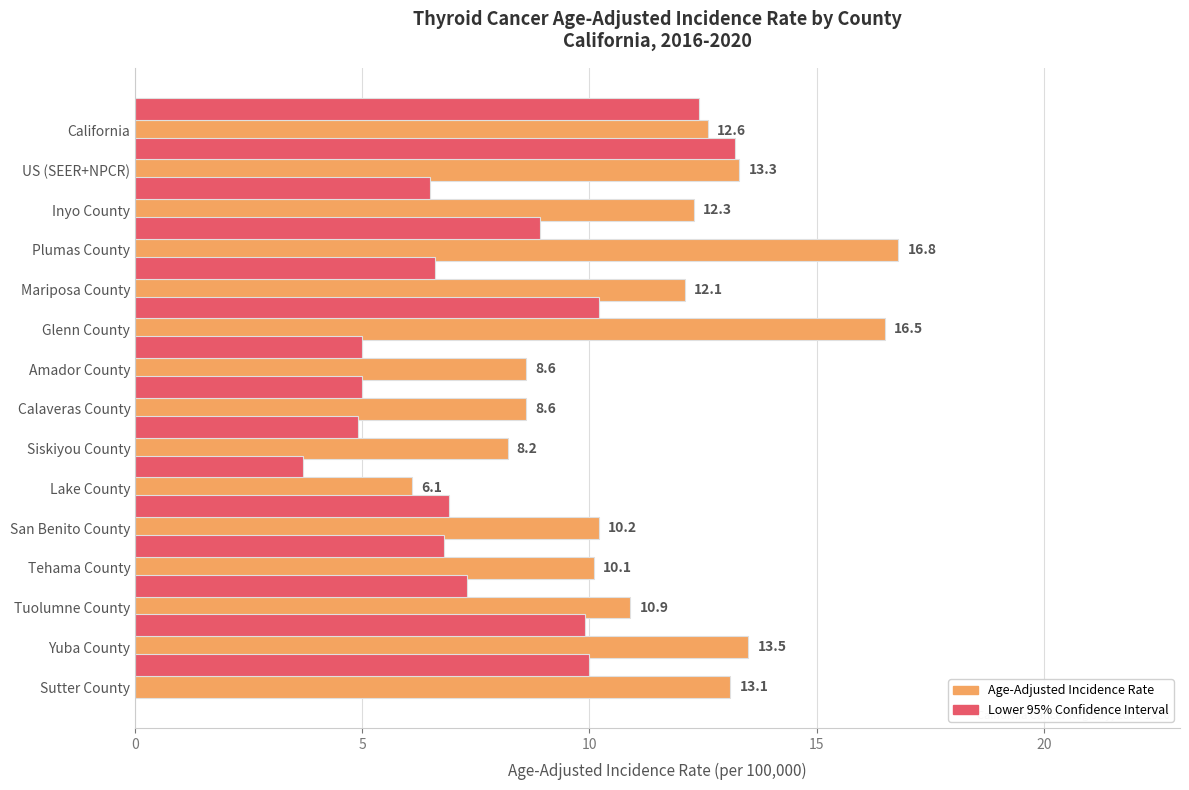

At which category is the sum across all series the highest?

Glenn County